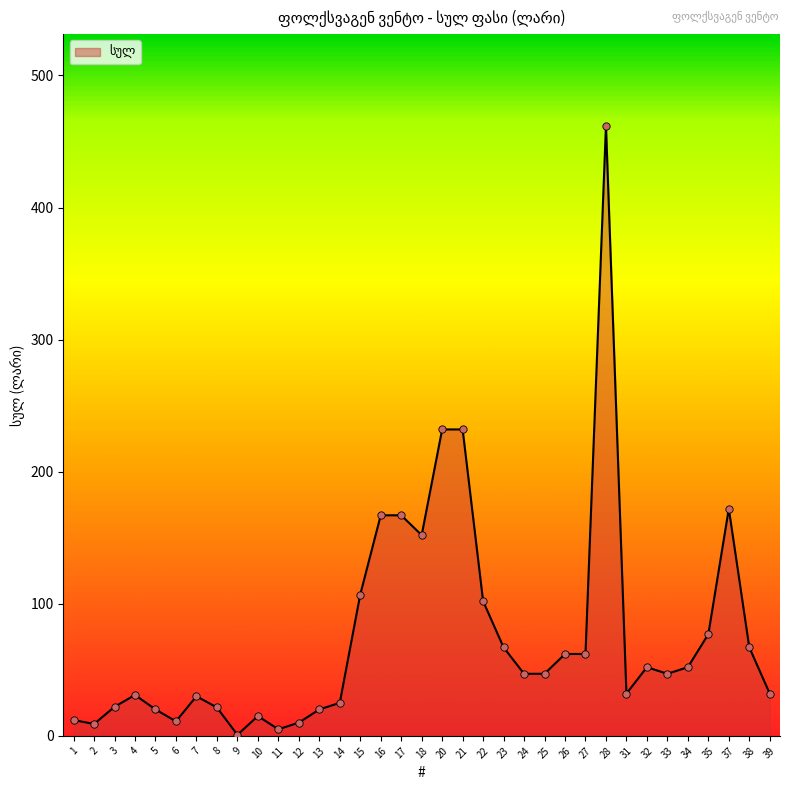

What is the change in value from 12 to 27?

+52.0